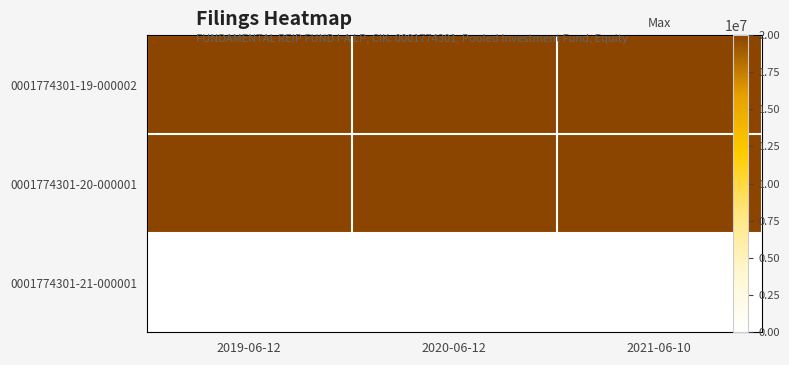

List the labels in order of 0001774301-20-000001 value, largest first.

2019-06-12, 2020-06-12, 2021-06-10